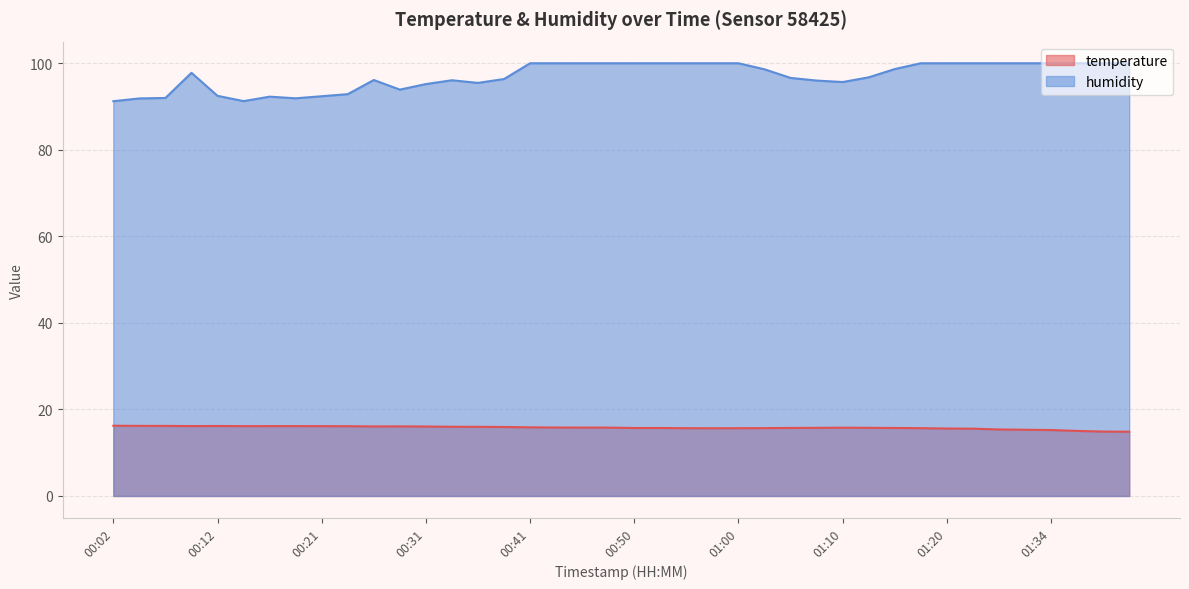

Which series has the largest range (max minus min)?

humidity